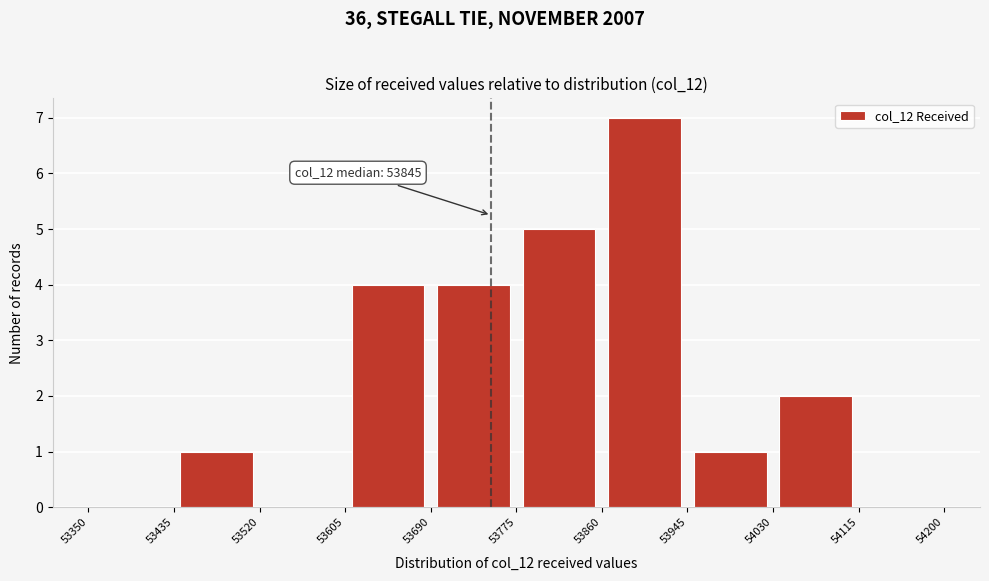

Which range on the x-axis has the tallest bar?

53860 to 53945